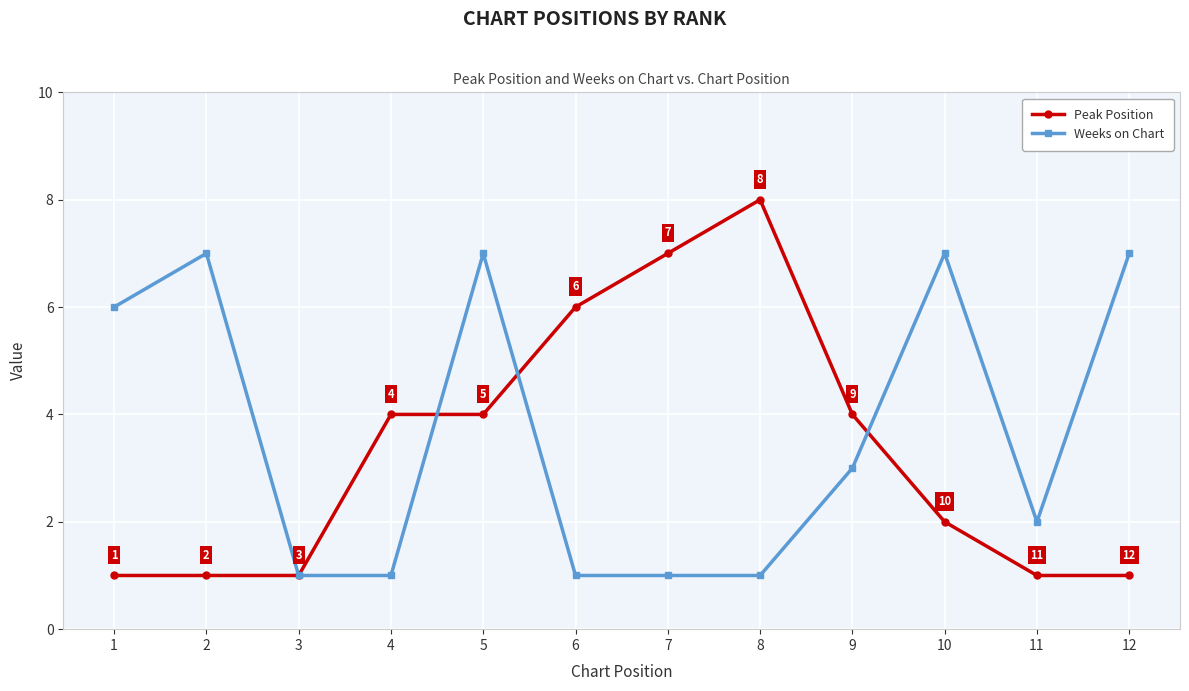

Rank the series at 6 from highest to lowest value.

Peak Position, Weeks on Chart